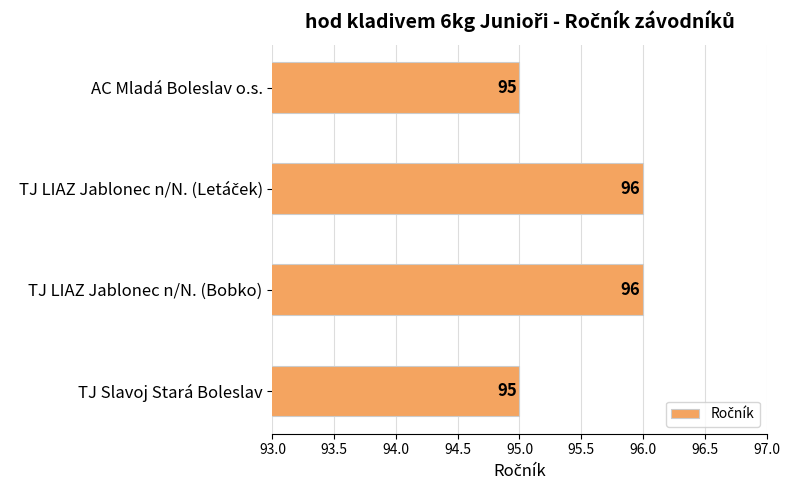

What is the average value?

96